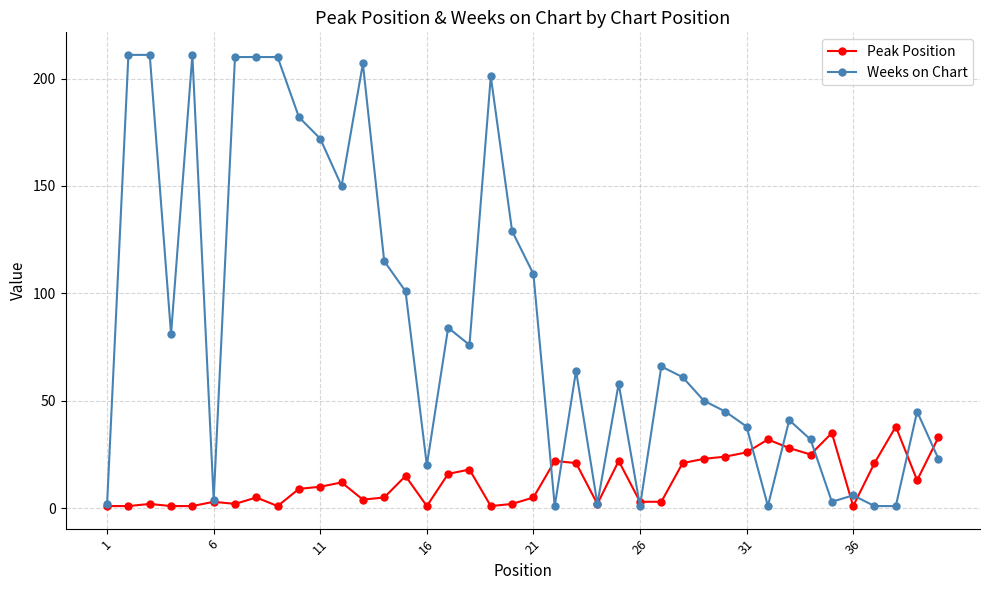

True or false: Weeks on Chart has more than 0 points higher than both neighbors.

True